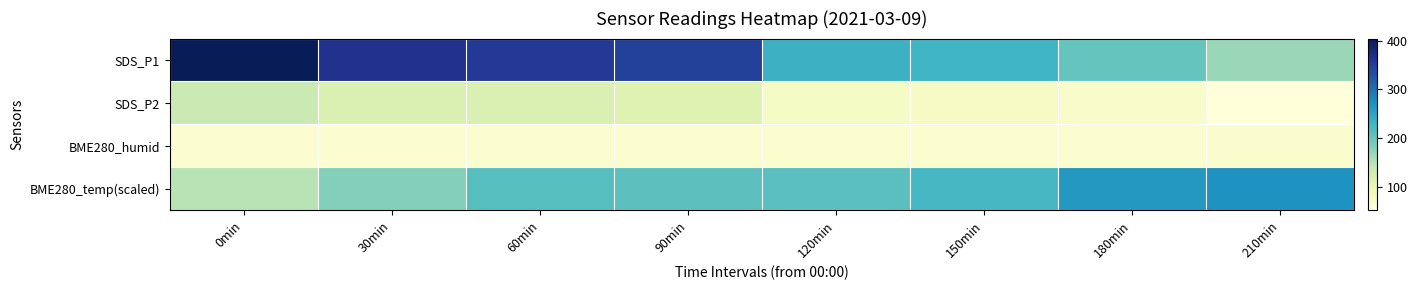

Reading left to right, list all the values displayed in this chart.

SDS_P1: 0min=404.0	30min=363.8	60min=353.5	90min=346.0	120min=233.3	150min=228.2	180min=201.0	210min=168.3
SDS_P2: 0min=134.5	30min=118.0	60min=116.7	90min=111.3	120min=75.1	150min=73.3	180min=68.2	210min=51.7
BME280_humid: 0min=62.1	30min=62.1	60min=63.1	90min=63.4	120min=63.3	150min=63.4	180min=63.6	210min=64.7
BME280_temp(scaled): 0min=148.8	30min=180.4	60min=211.4	90min=207.6	120min=209.2	150min=222.8	180min=262.8	210min=270.4